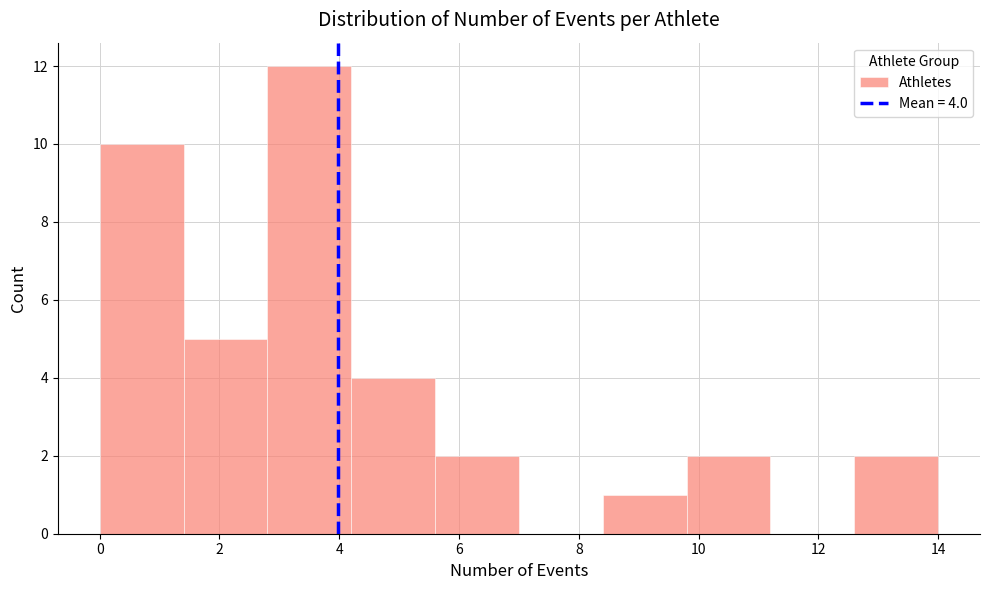

Which range on the x-axis has the tallest bar?

2.8 to 4.2